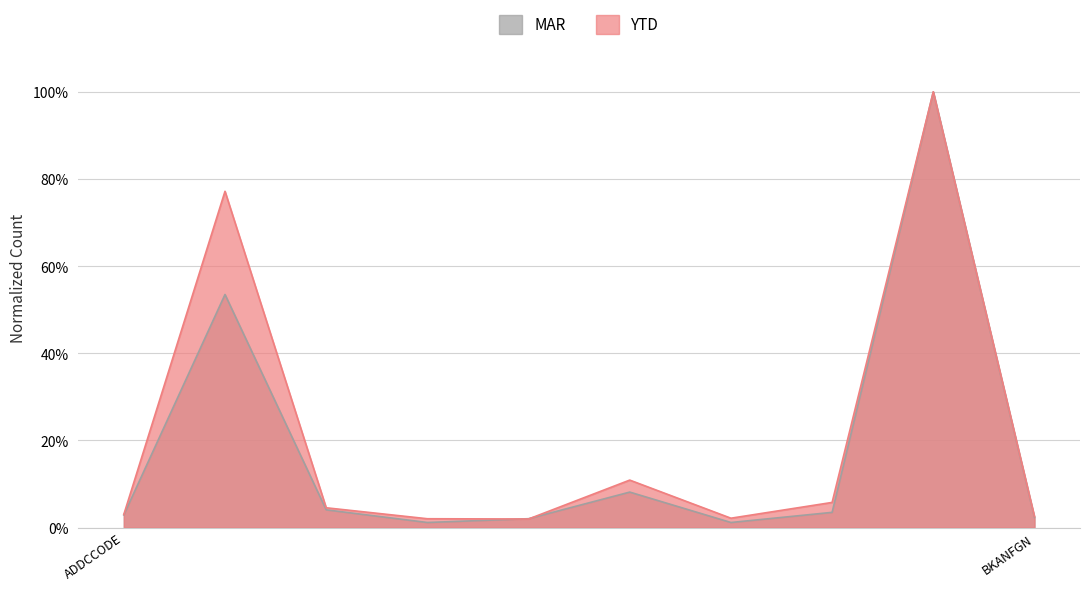

At which category does MAR reach its first local valley?

BKAFIGN